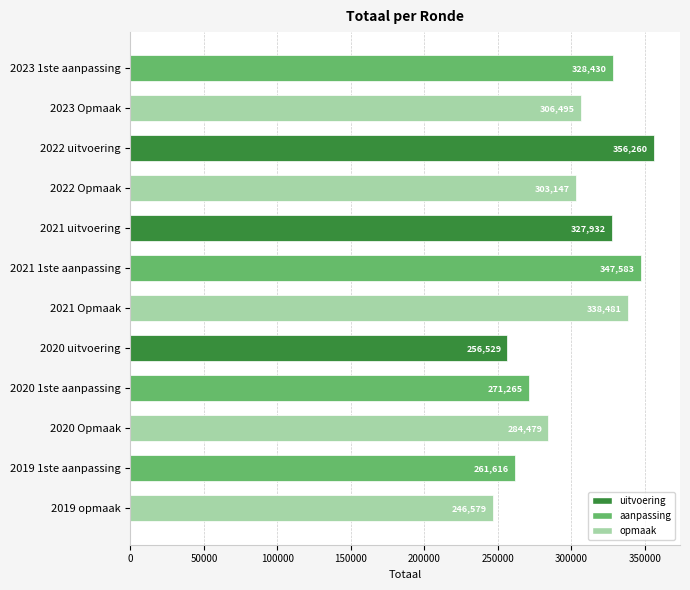

Rank the categories by value from highest to lowest.

2022 uitvoering, 2021 1ste aanpassing, 2021 Opmaak, 2023 1ste aanpassing, 2021 uitvoering, 2023 Opmaak, 2022 Opmaak, 2020 Opmaak, 2020 1ste aanpassing, 2019 1ste aanpassing, 2020 uitvoering, 2019 opmaak